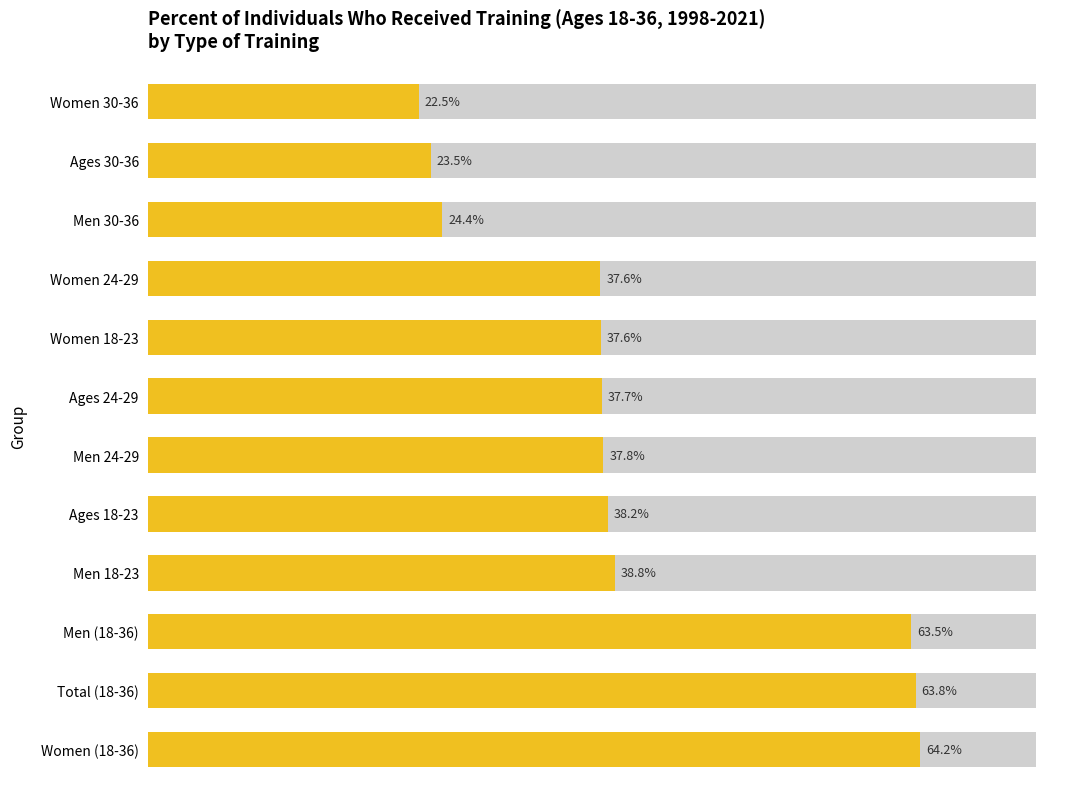

Reading right to left, extract all data points from this chart.

22.5	23.5	24.4	37.6	37.6	37.7	37.8	38.2	38.8	63.5	63.8	64.2